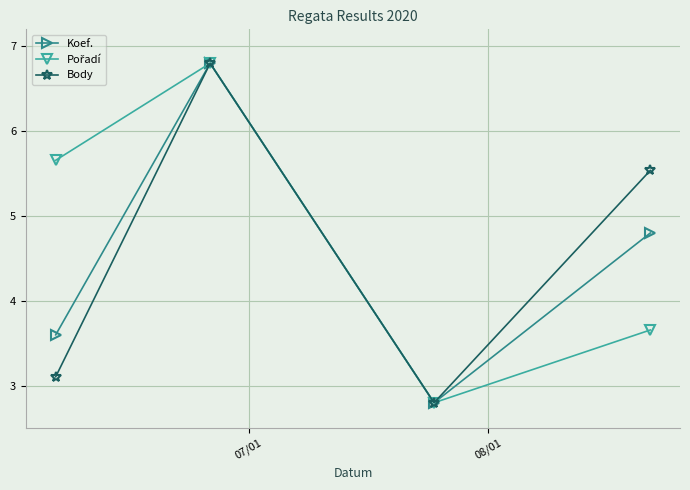

True or false: Koef. has more than 0 interior local peaks.

True